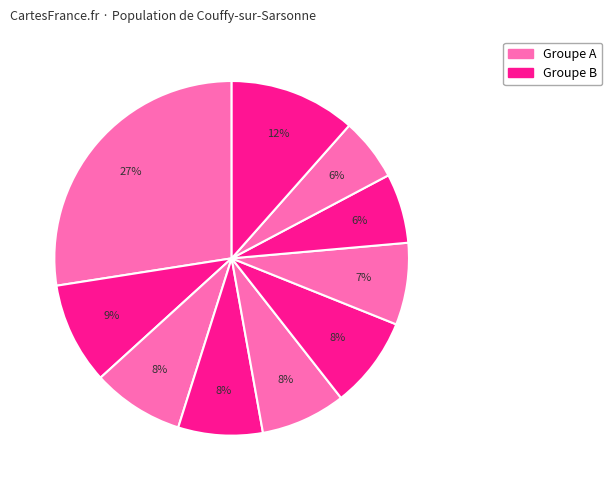

How many segments does this pie chart have?

10